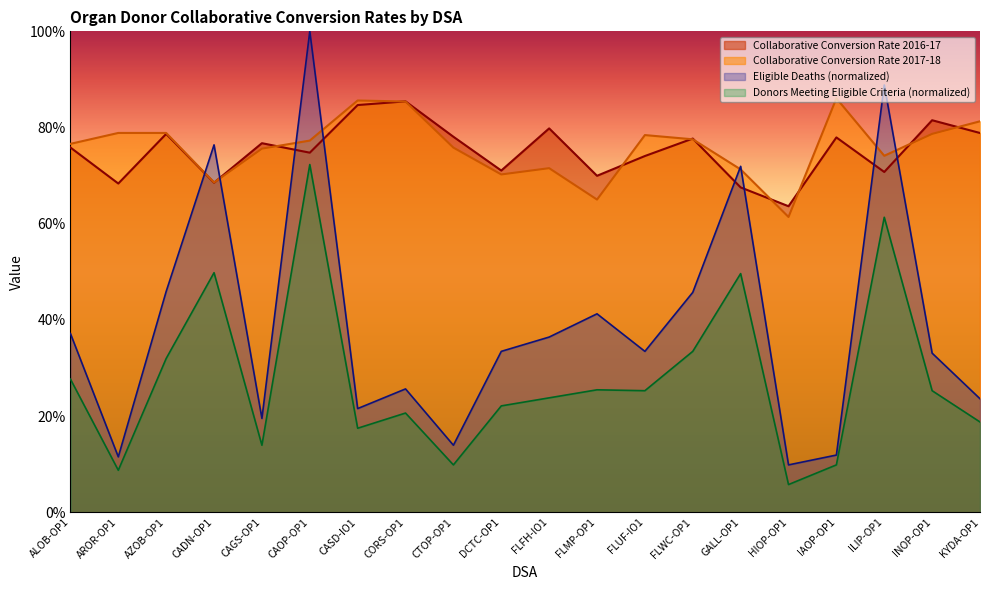

What is the difference between the maximum and minimum values in the Eligible Deaths series?

0.9